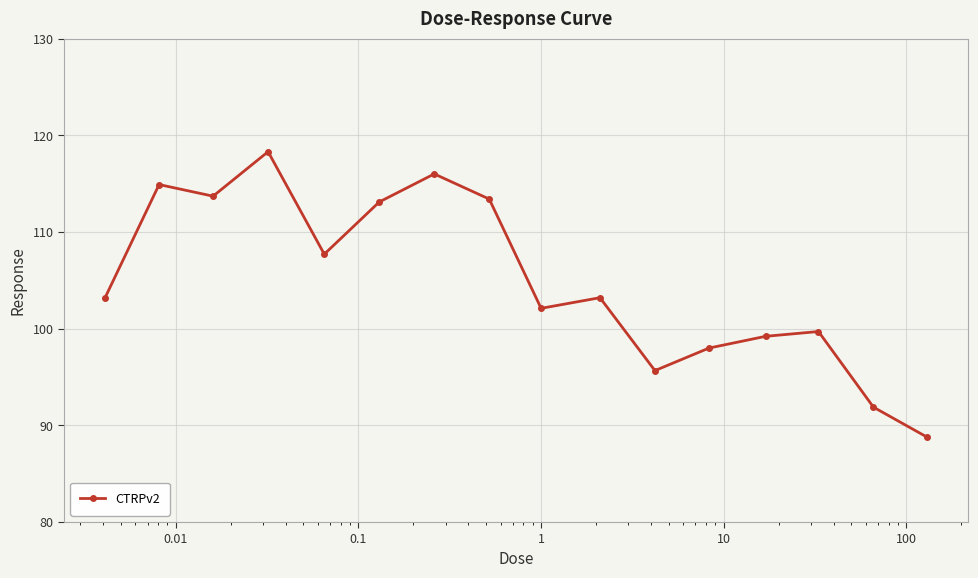

What is the average value?

104.9